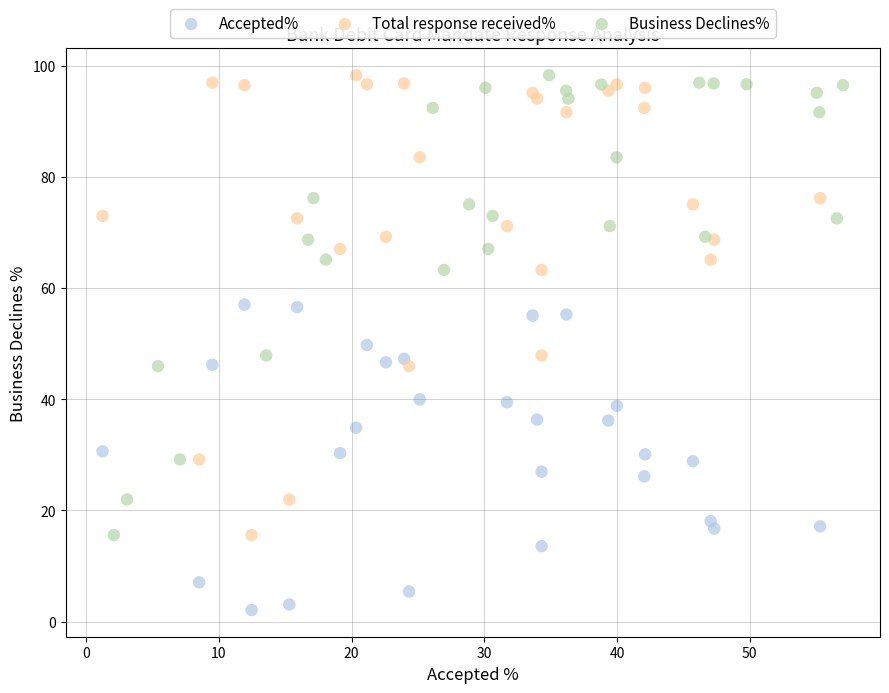

Which series contains the lowest Y value?

Accepted%